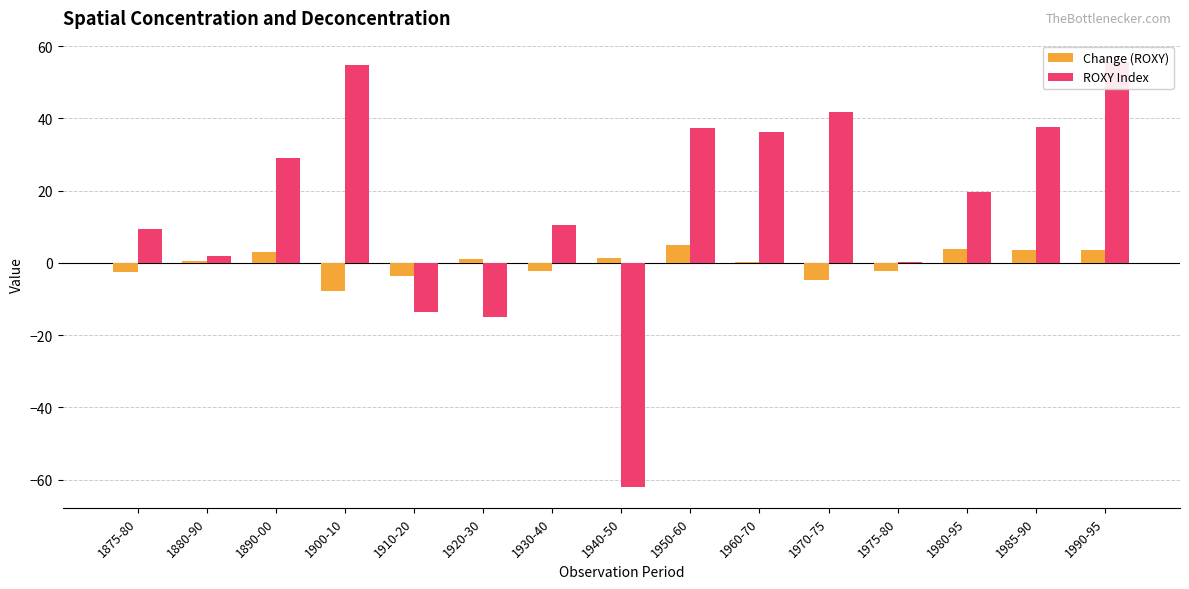

Does the chart contain stacked bars?

No